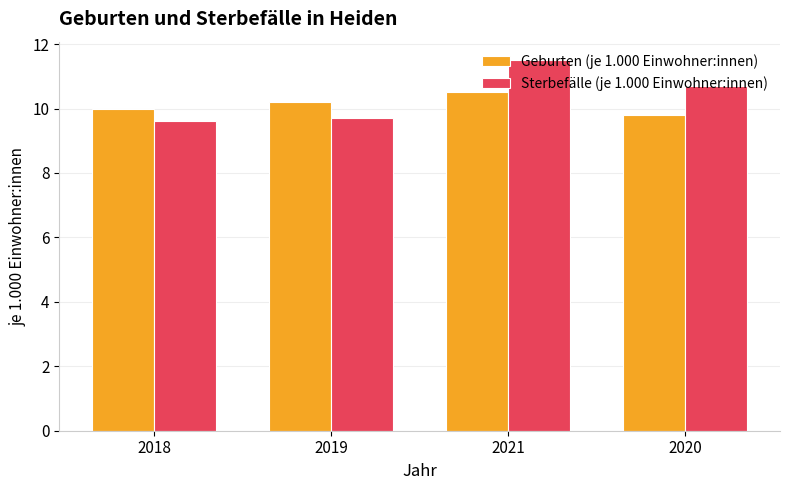

Which series has the widest spread of values?

Sterbefälle (je 1.000 Einwohner:innen)